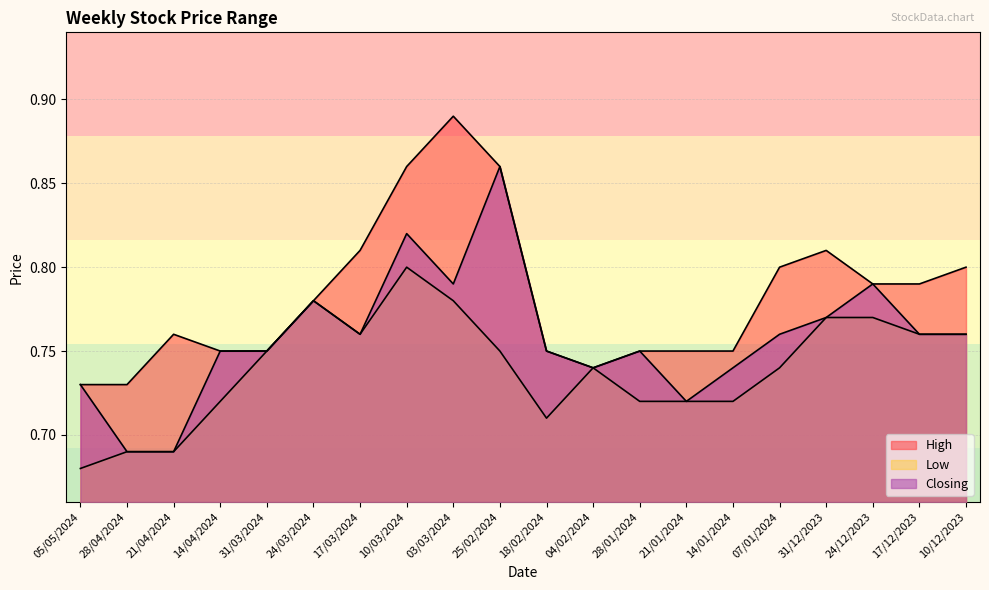

List the labels in order of Closing value, smallest first.

28/04/2024, 21/04/2024, 21/01/2024, 05/05/2024, 04/02/2024, 14/01/2024, 14/04/2024, 31/03/2024, 18/02/2024, 28/01/2024, 17/03/2024, 07/01/2024, 17/12/2023, 10/12/2023, 31/12/2023, 24/03/2024, 03/03/2024, 24/12/2023, 10/03/2024, 25/02/2024